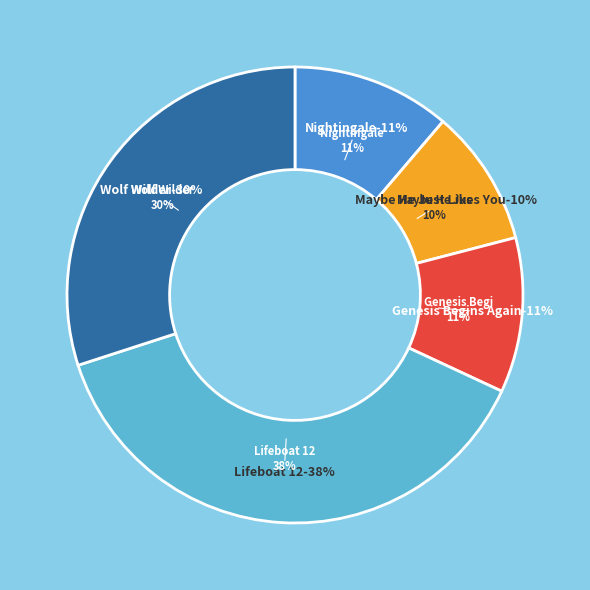

To the nearest percent, what is the difference between the largest and smallest slice percentages?

28%